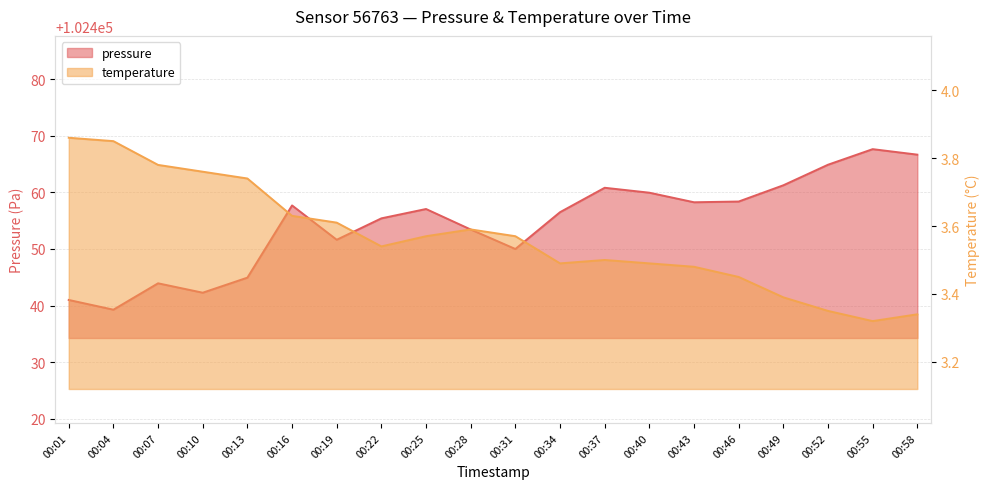

Where is the first local maximum for temperature?

00:28